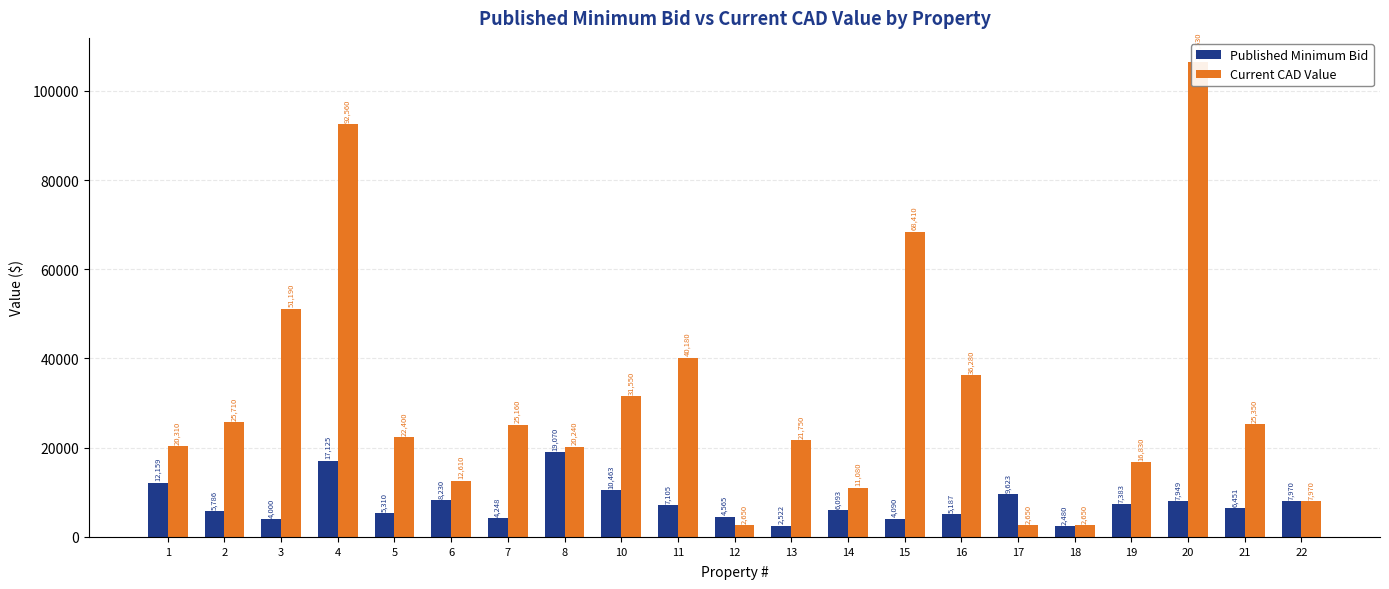

How many series are shown in this chart?

2